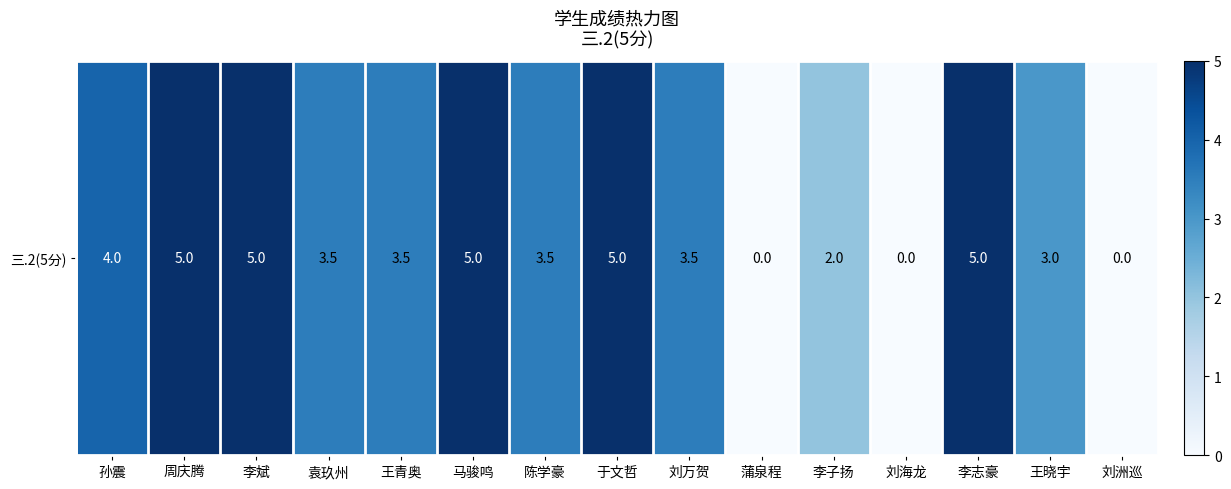

Between 马骏鸣 and 蒲泉程, which is larger?

马骏鸣